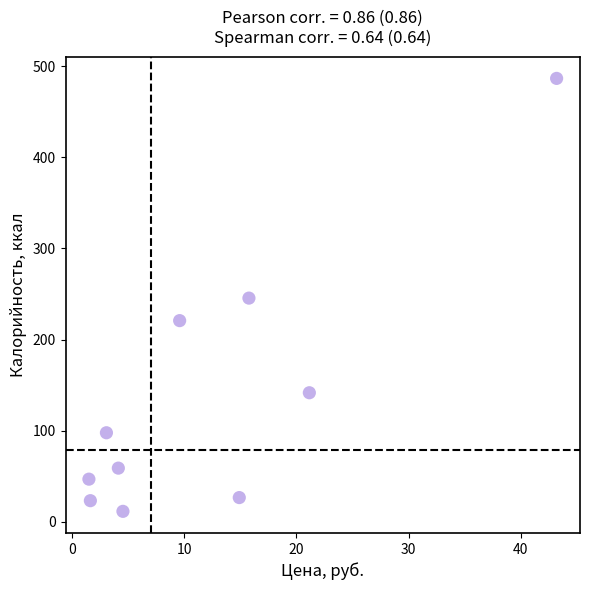

What is the range of X values (max minus min)?

41.6